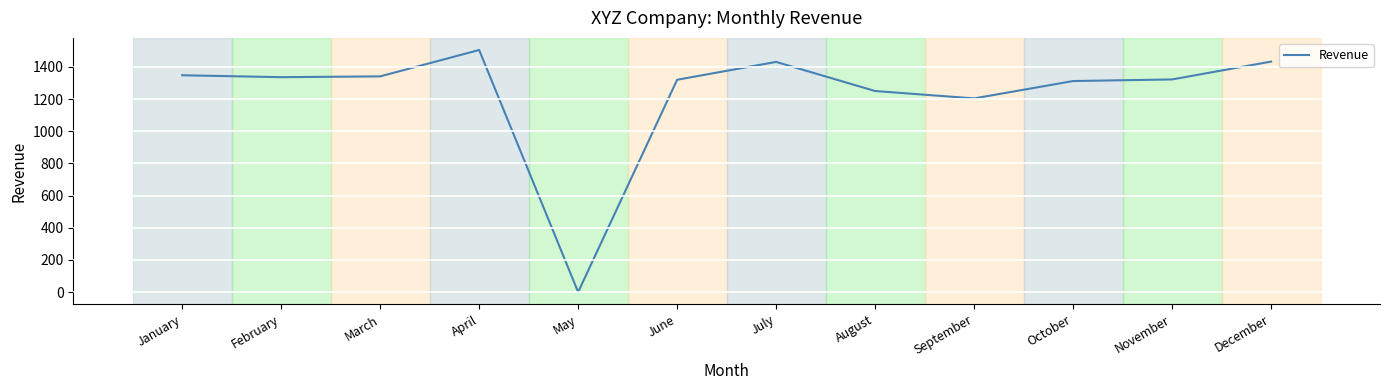

Which has a higher value, December or May?

December